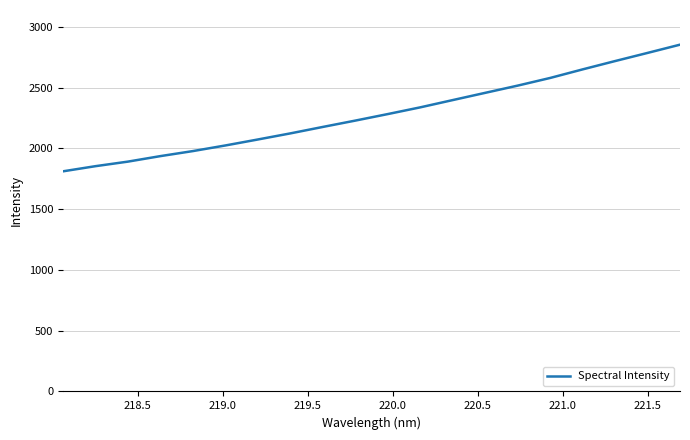

What is the difference between the maximum and minimum values?

1042.0